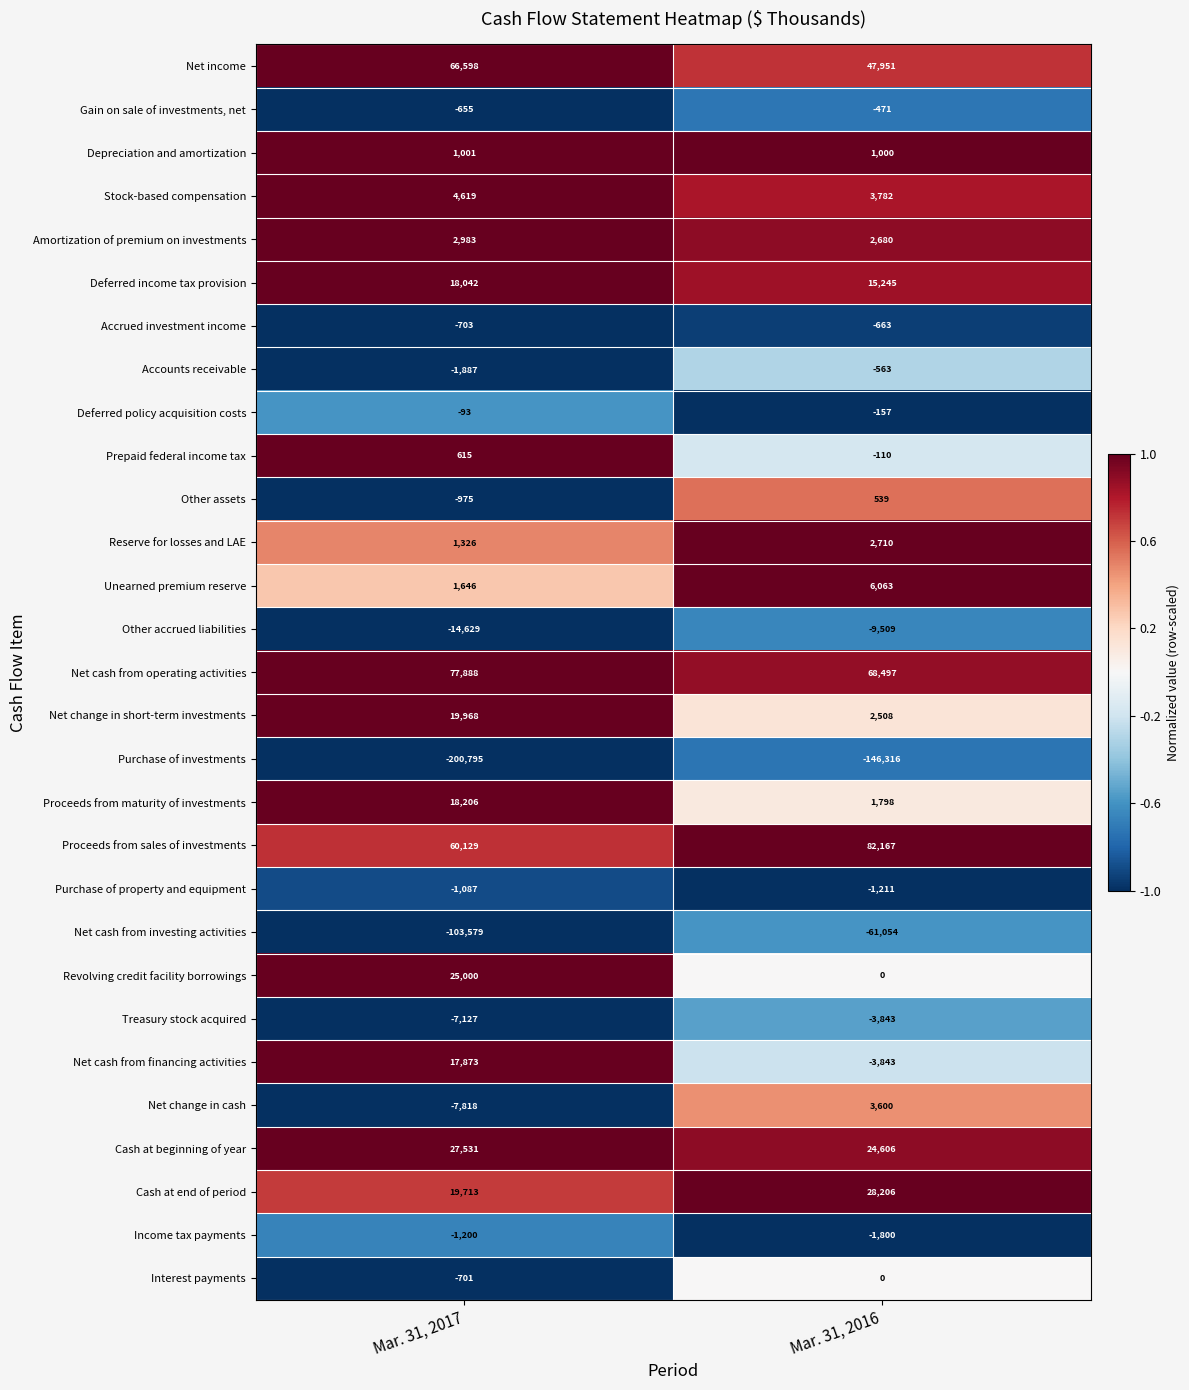

Which category has the highest value in the Purchase of investments series?

Mar. 31, 2016